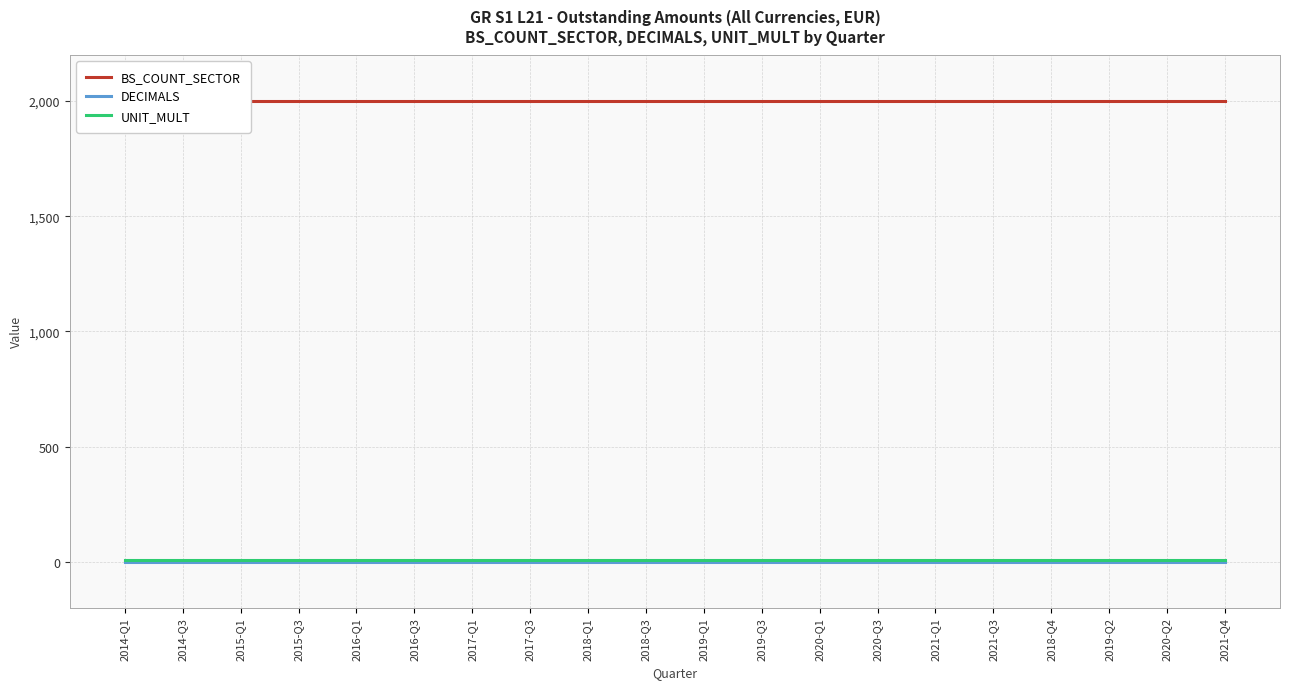

Does the chart have visible grid lines?

Yes